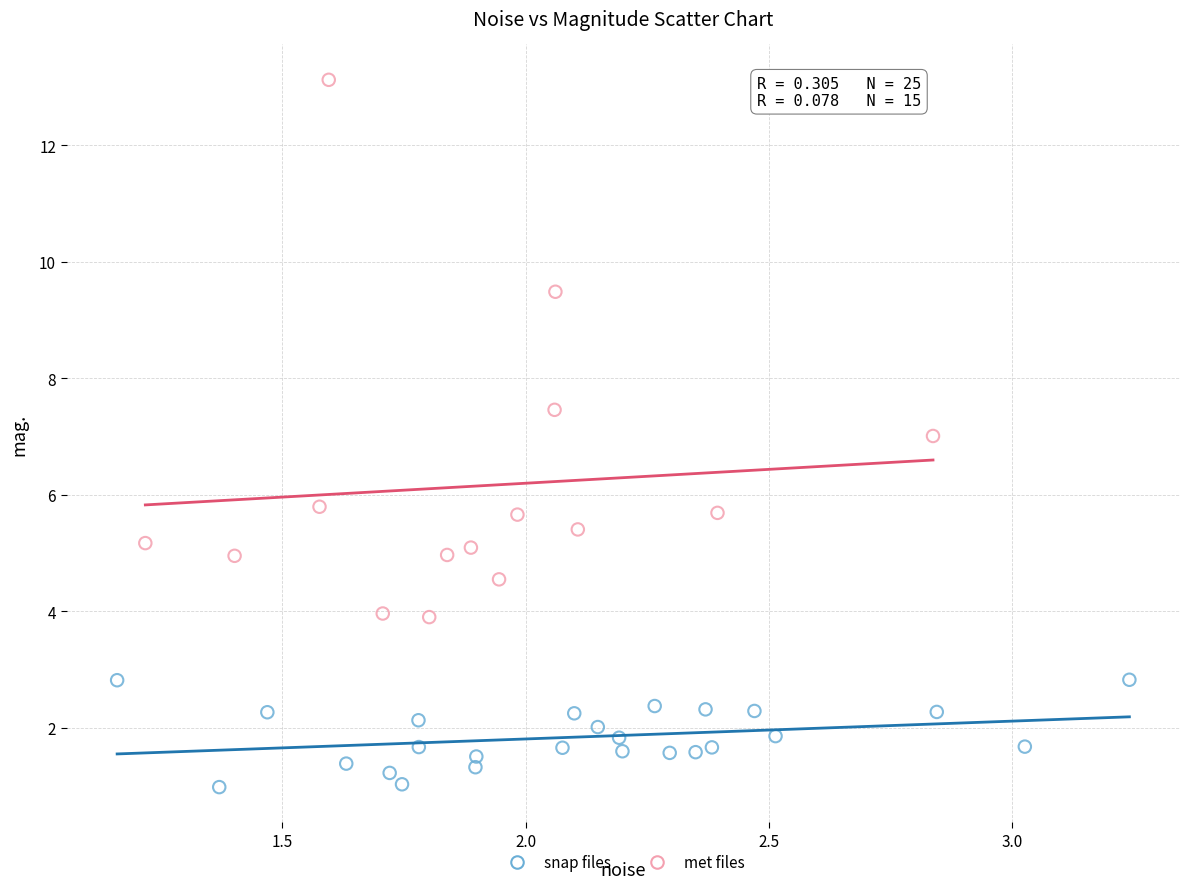

Which series contains the highest Y value?

met files